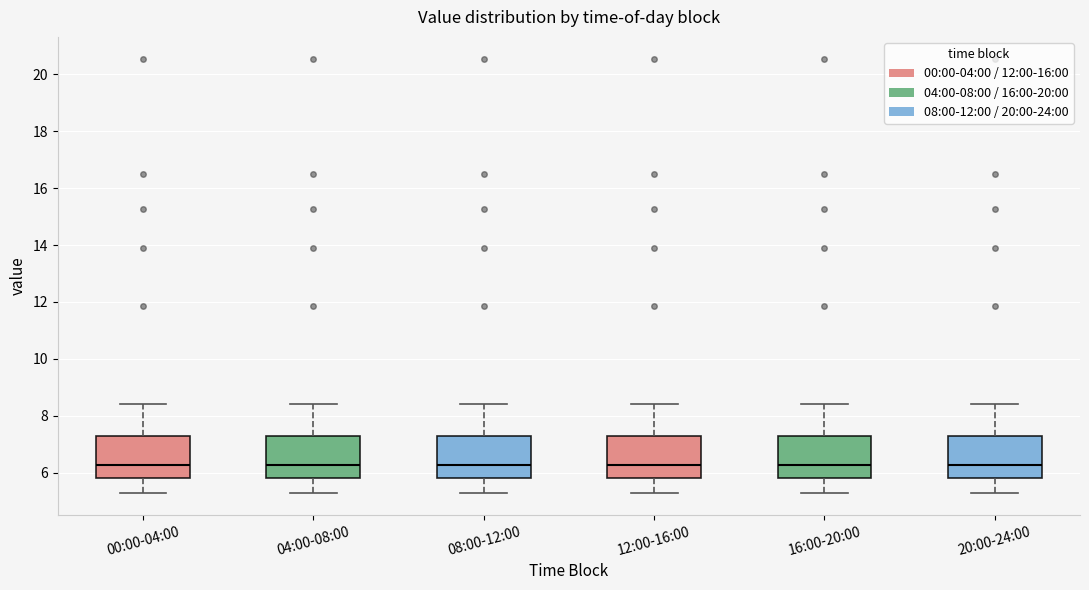

Reading left to right, read every box against the y-axis: the position of its median line, the range the box covers, and the ends of its whiskers. The values are not printed on the chart, so give them approximately, as read against the axis.

00:00-04:00: median 6.2, box 5.8 to 7.2, whiskers 5.2 to 8.4
04:00-08:00: median 6.2, box 5.8 to 7.2, whiskers 5.2 to 8.4
08:00-12:00: median 6.2, box 5.8 to 7.2, whiskers 5.2 to 8.4
12:00-16:00: median 6.2, box 5.8 to 7.2, whiskers 5.2 to 8.4
16:00-20:00: median 6.2, box 5.8 to 7.2, whiskers 5.2 to 8.4
20:00-24:00: median 6.2, box 5.8 to 7.2, whiskers 5.2 to 8.4